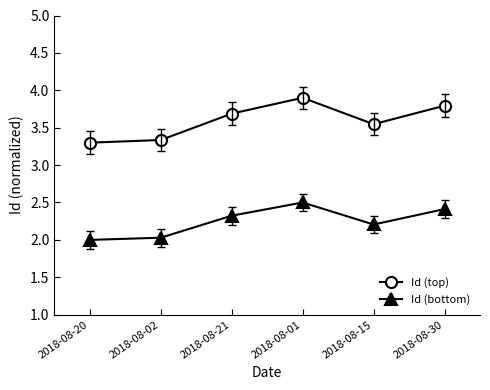

What is the difference between the maximum and minimum values in the Id (bottom) series?

0.5